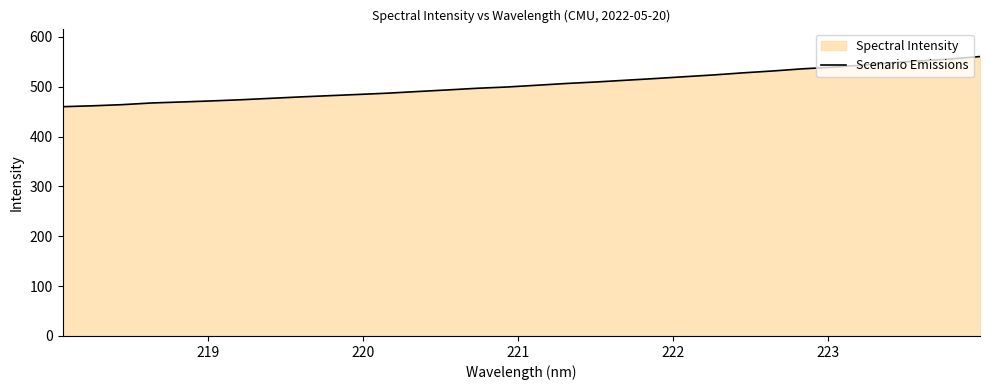

What is the difference between the maximum and minimum values?

100.6